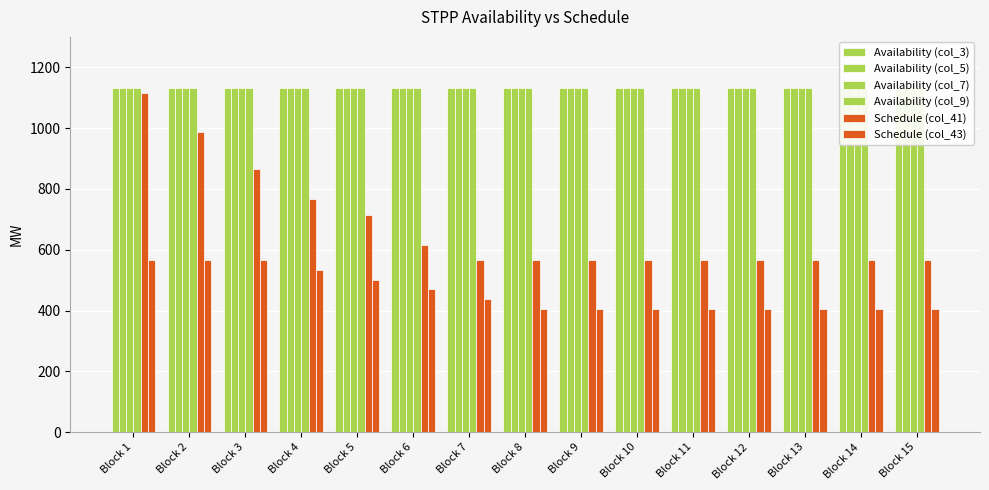

Rank the categories by Availability (col_7) value from highest to lowest.

Block 1, Block 2, Block 3, Block 4, Block 5, Block 6, Block 7, Block 8, Block 9, Block 10, Block 11, Block 12, Block 13, Block 14, Block 15